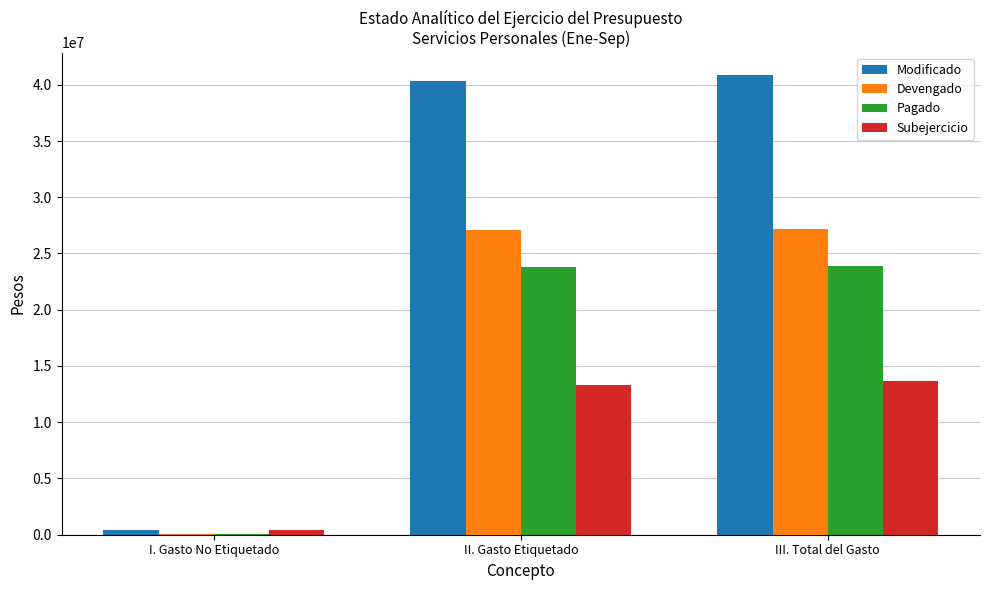

What value does the Modificado series have at I. Gasto No Etiquetado?

460639.0